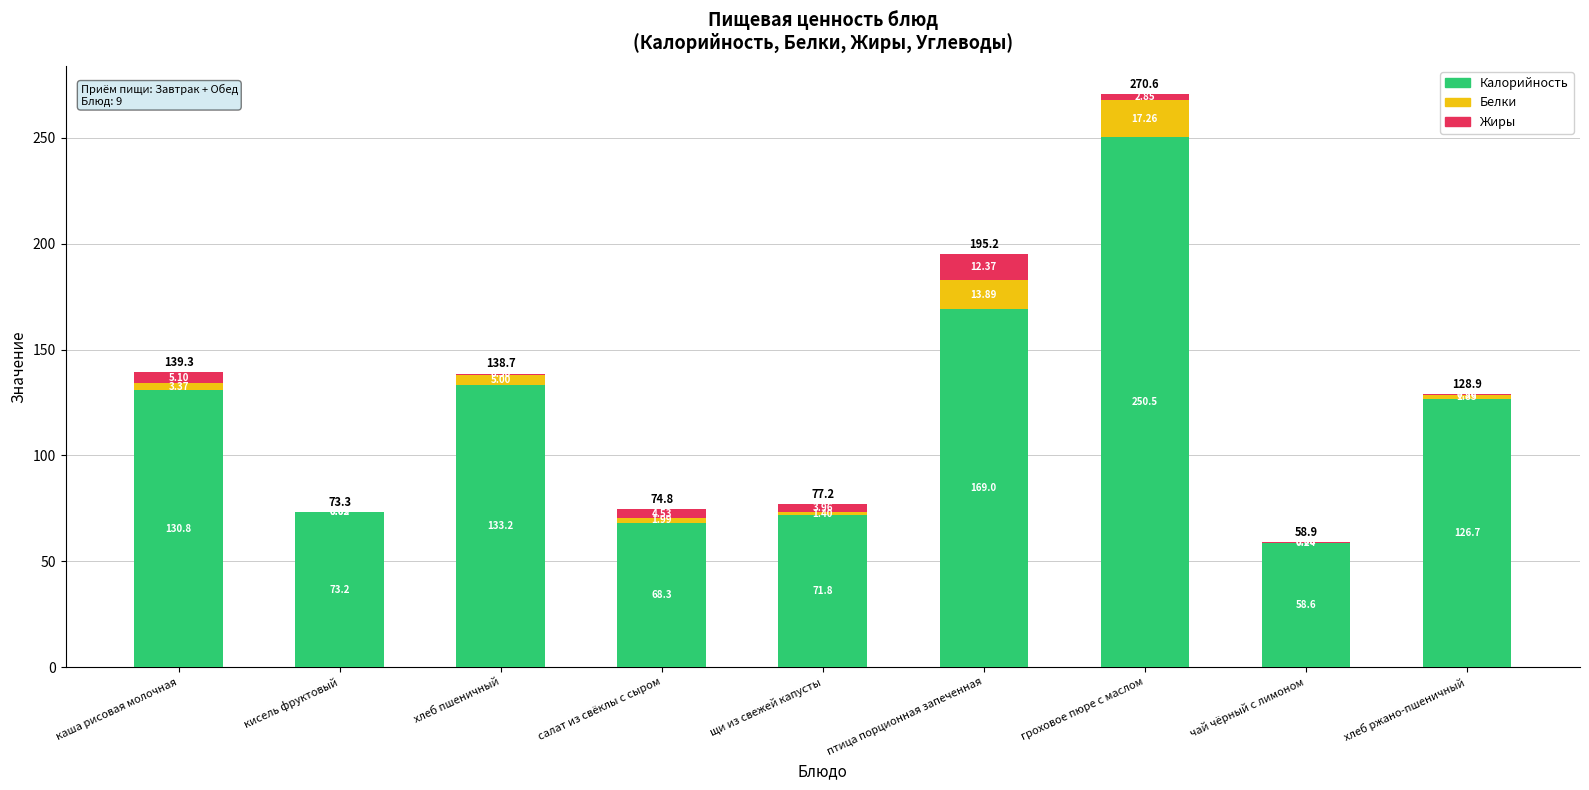

How many distinct data groups are displayed?

3